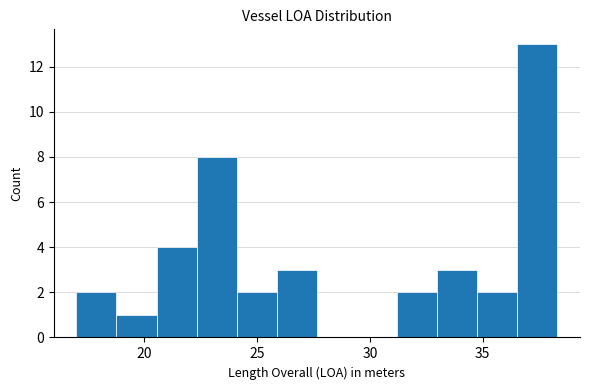

Around what value on the x-axis is the tallest bar? Give the approximate position of its centre, as read against the axis.

37.5